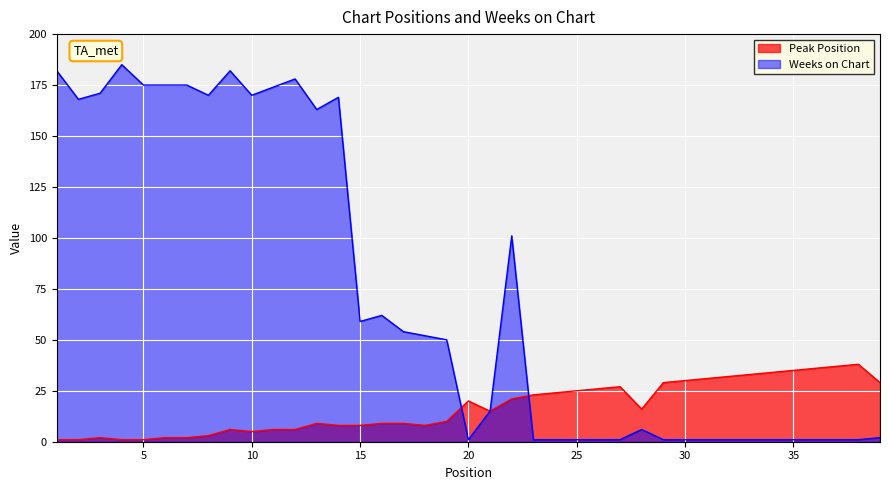

How many values in the Weeks on Chart series are below 50?

19